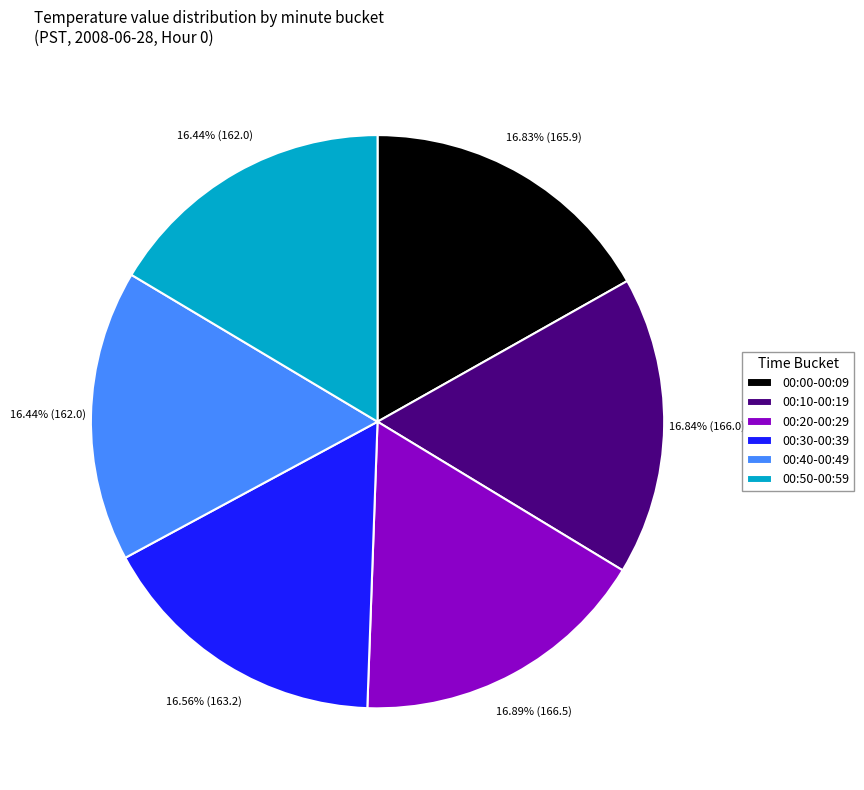

Do 00:20-00:29 and 00:00-00:09 together represent more than half of the pie?

No